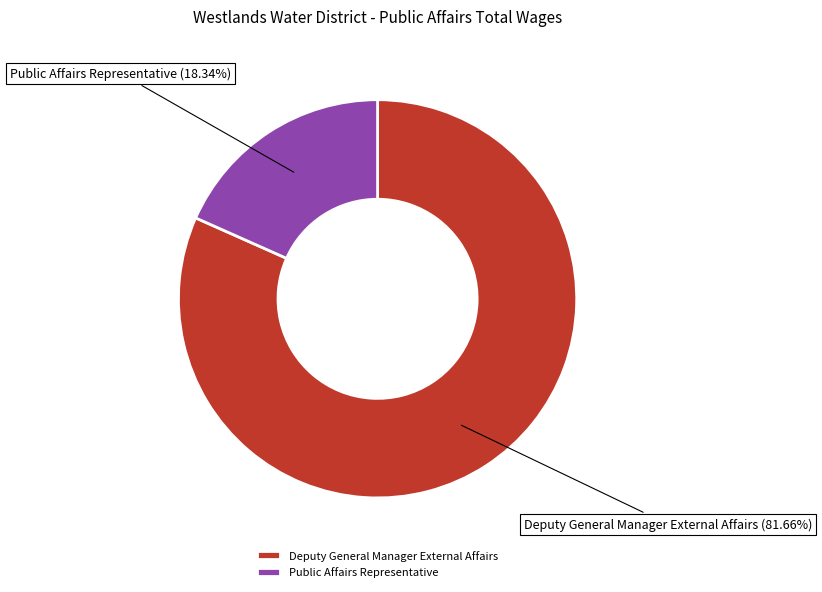

Is Deputy General Manager External Affairs the majority of the pie?

Yes